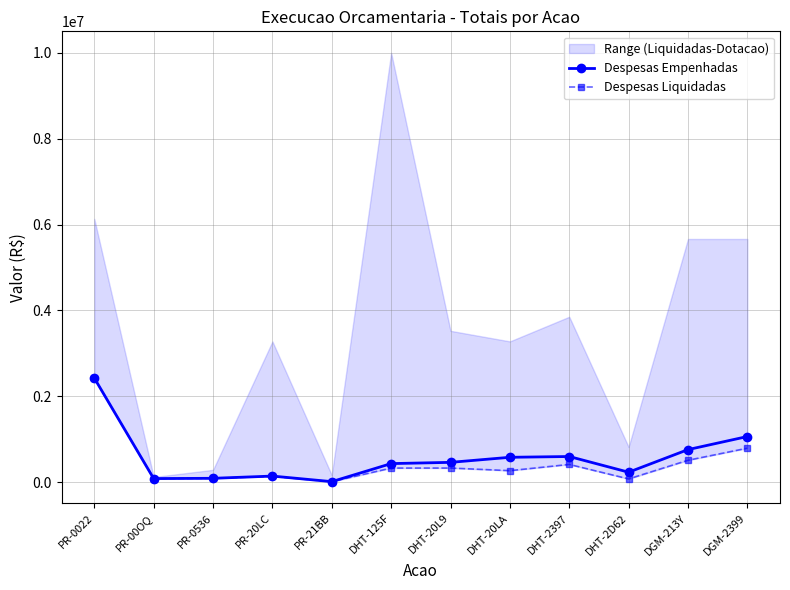

What is the value of the Despesas Liquidadas point at the 1st from the left?

2424600.5